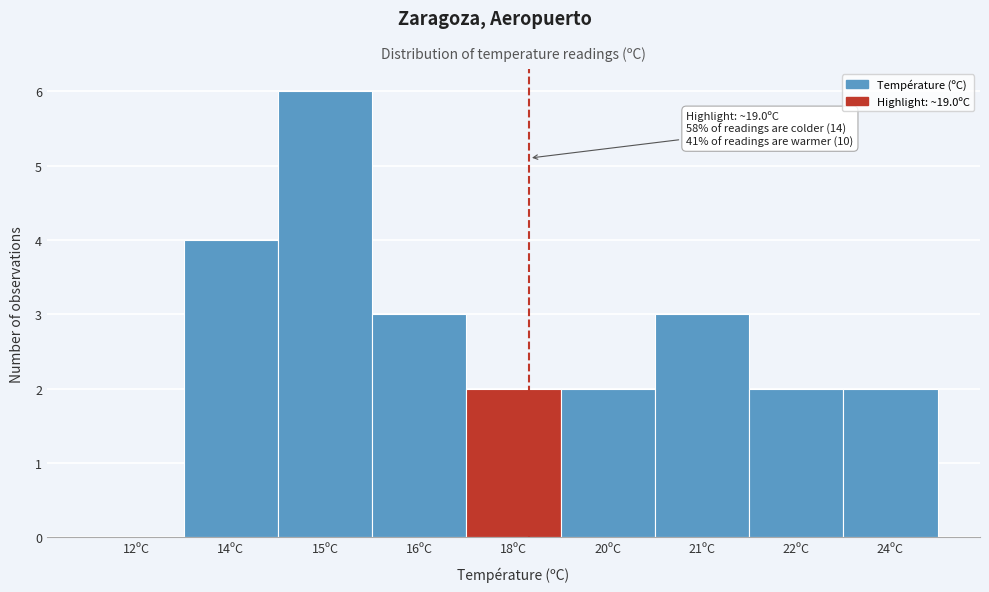

Reading left to right, extract all data points from this chart.

12ºC=0	14ºC=4	15ºC=6	16ºC=3	18ºC=2	20ºC=2	21ºC=3	22ºC=2	24ºC=2